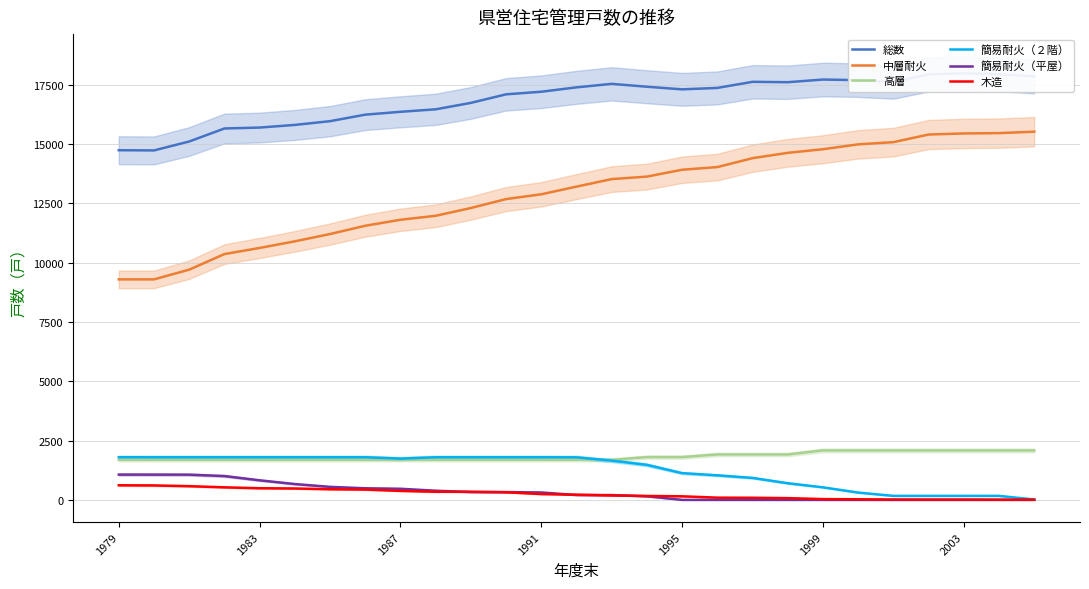

What are all the series names shown in the legend?

総数, 中層耐火, 高層, 簡易耐火（２階）, 簡易耐火（平屋）, 木造